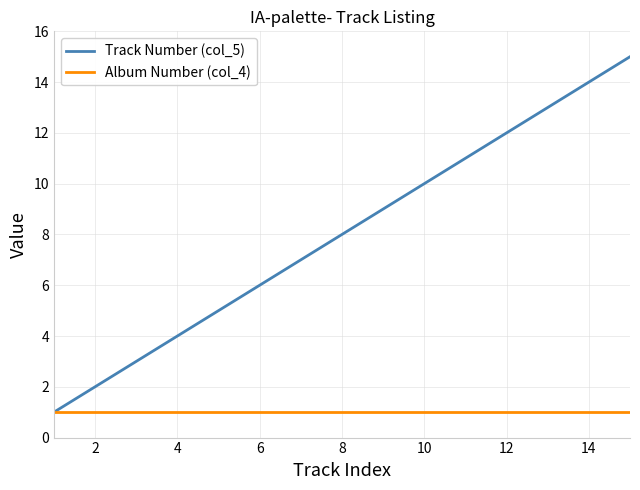

What is the average value of the Album Number (col_4) series?

1